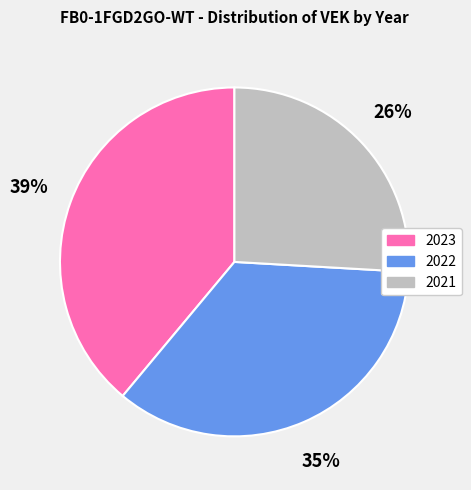

Does any single category account for the majority?

No